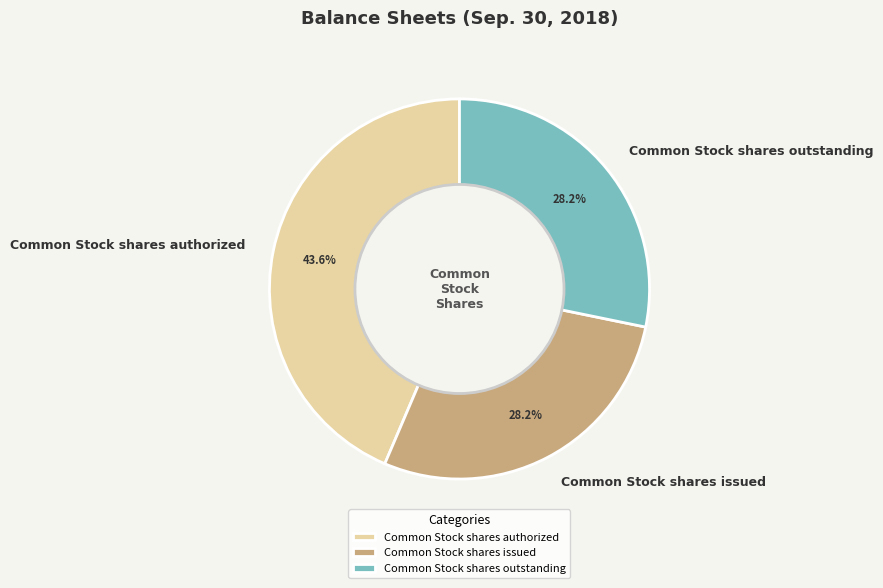

Is it true that Common Stock shares issued is 28% of the pie?

True